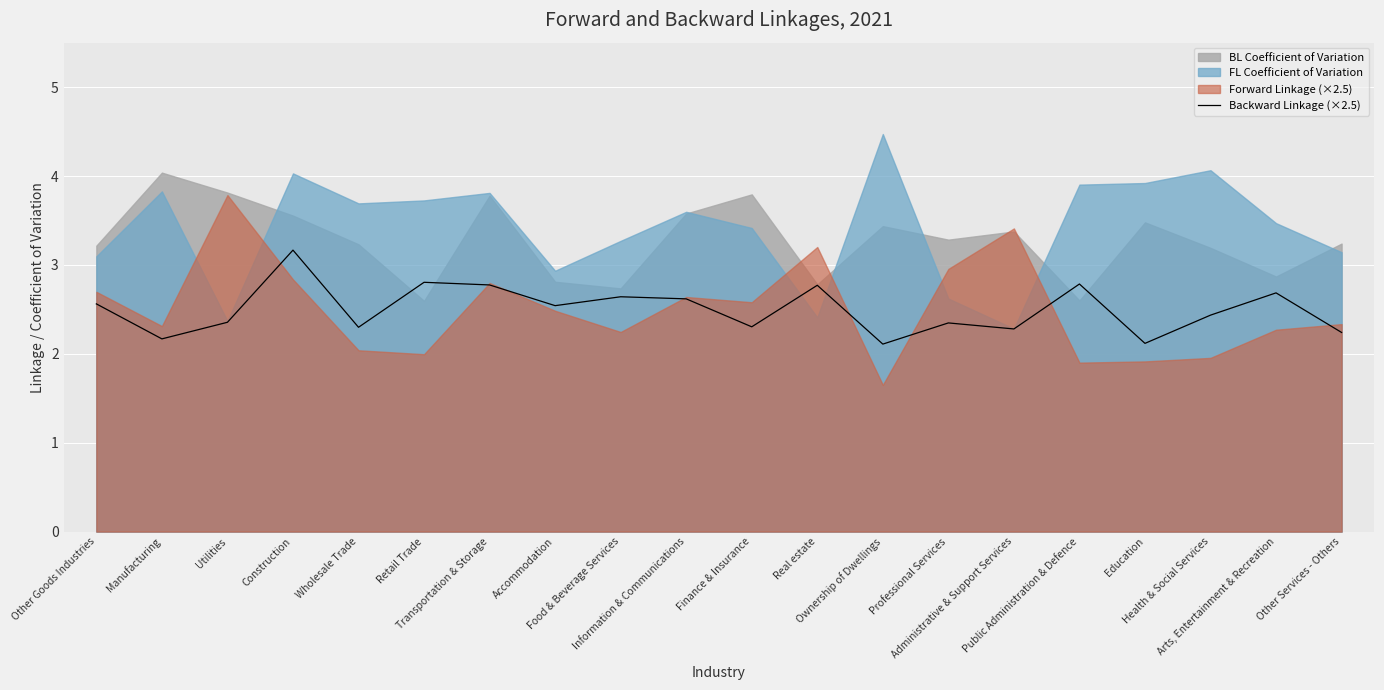

Between Information & Communications and Administrative & Support Services, which is larger?

Information & Communications